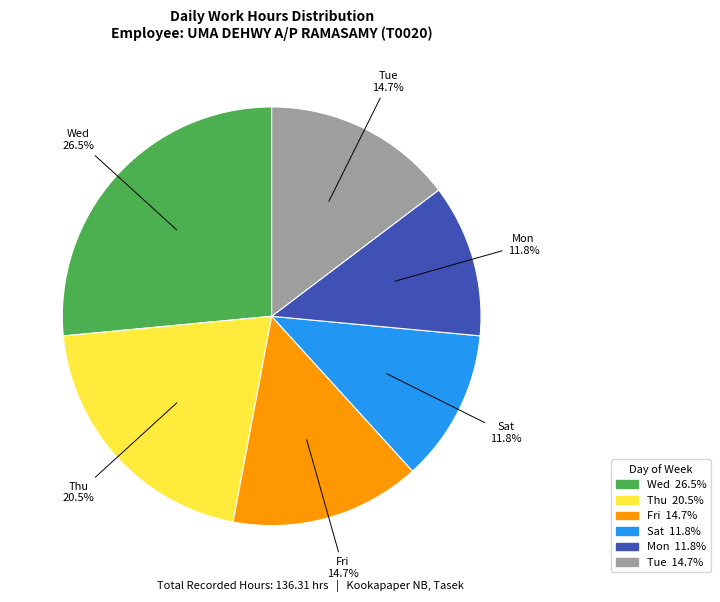

Does any single category account for the majority?

No